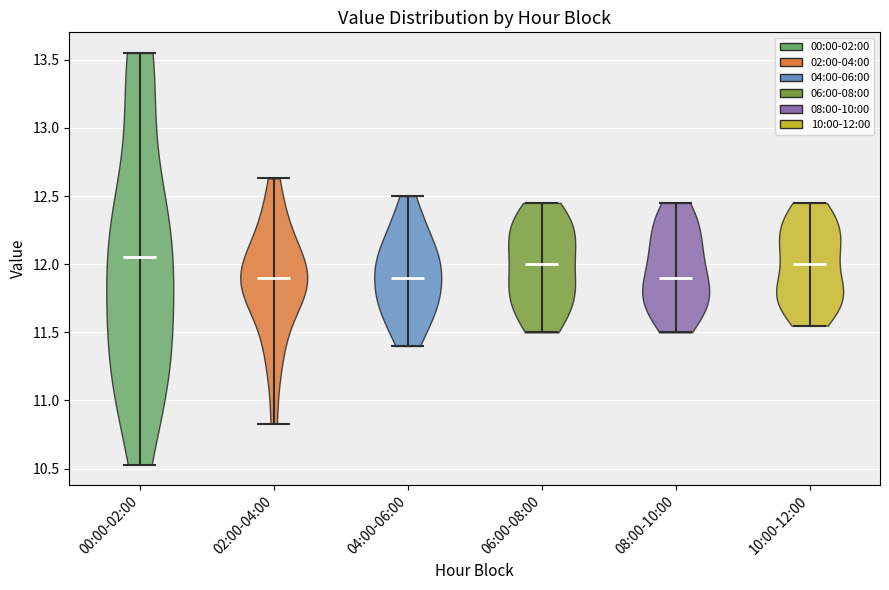

Which violin has the highest median line?

00:00-02:00